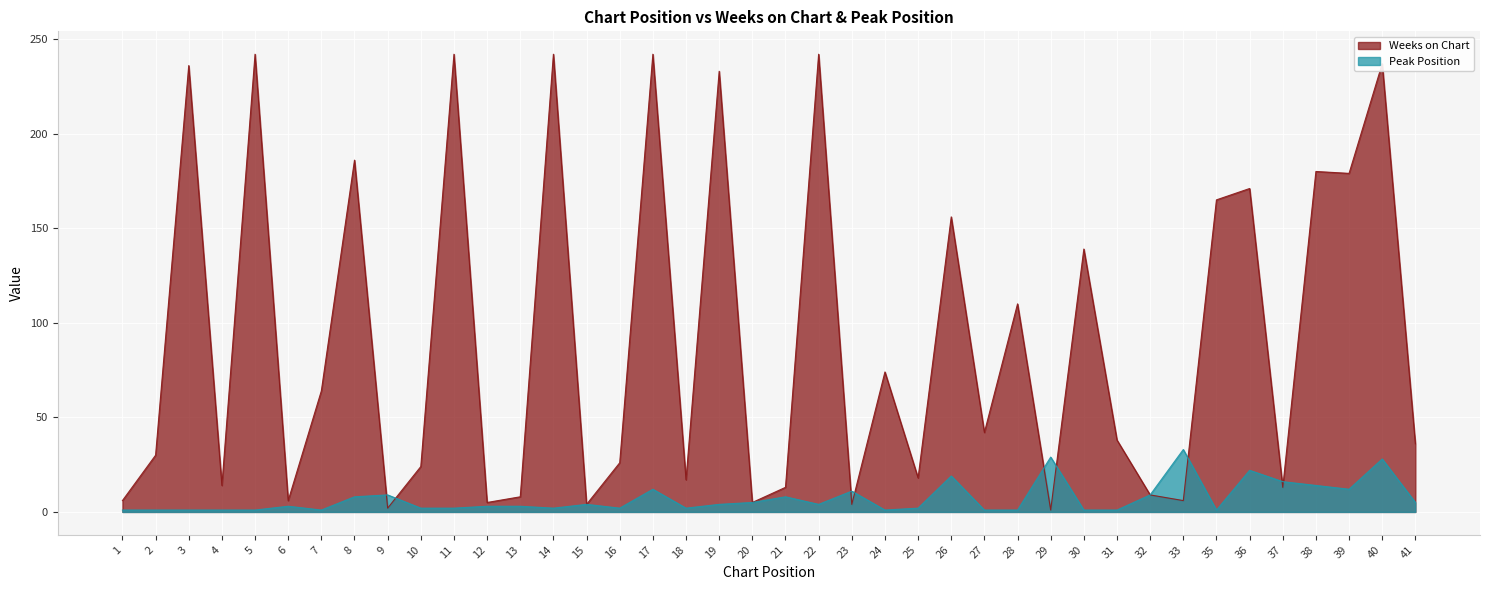

What is the difference between the highest and lowest values at 30?

138